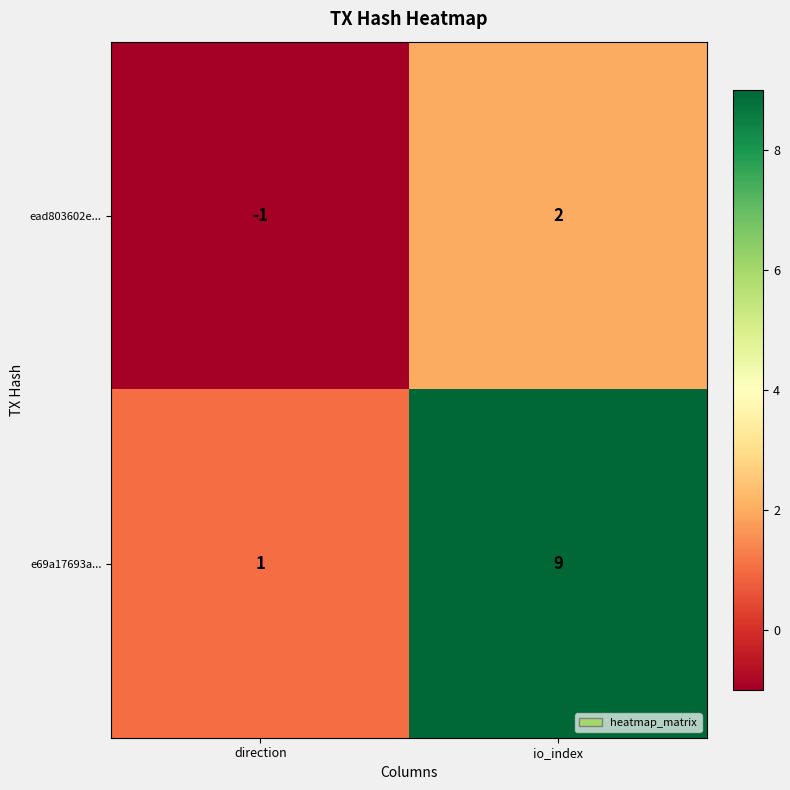

Rank the series by their maximum value, from lowest to highest.

ead803602e..., e69a17693a...